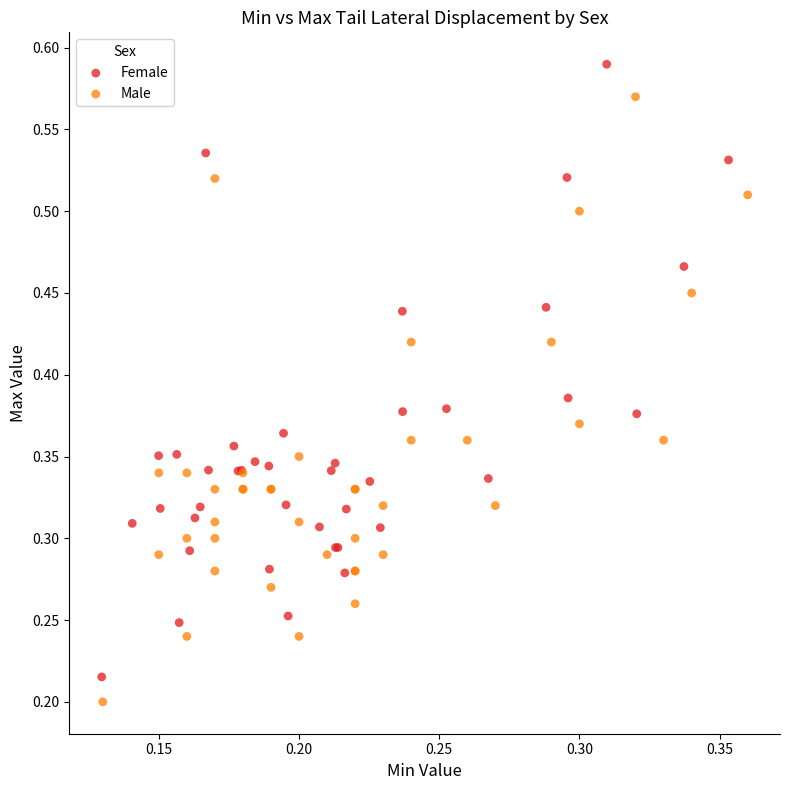

Which series contains the highest Y value?

Female